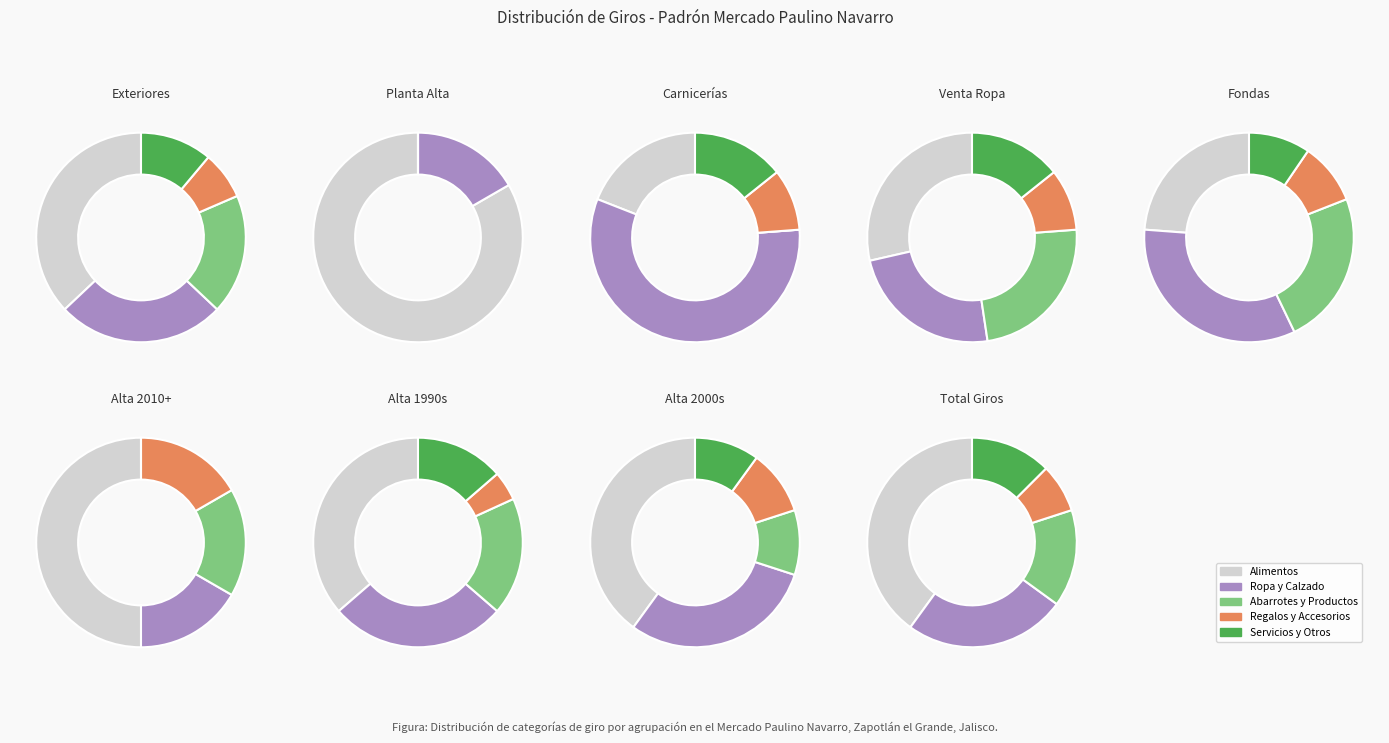

What is the change in value from EXTERIORES to PLANTA ALTA?

-21